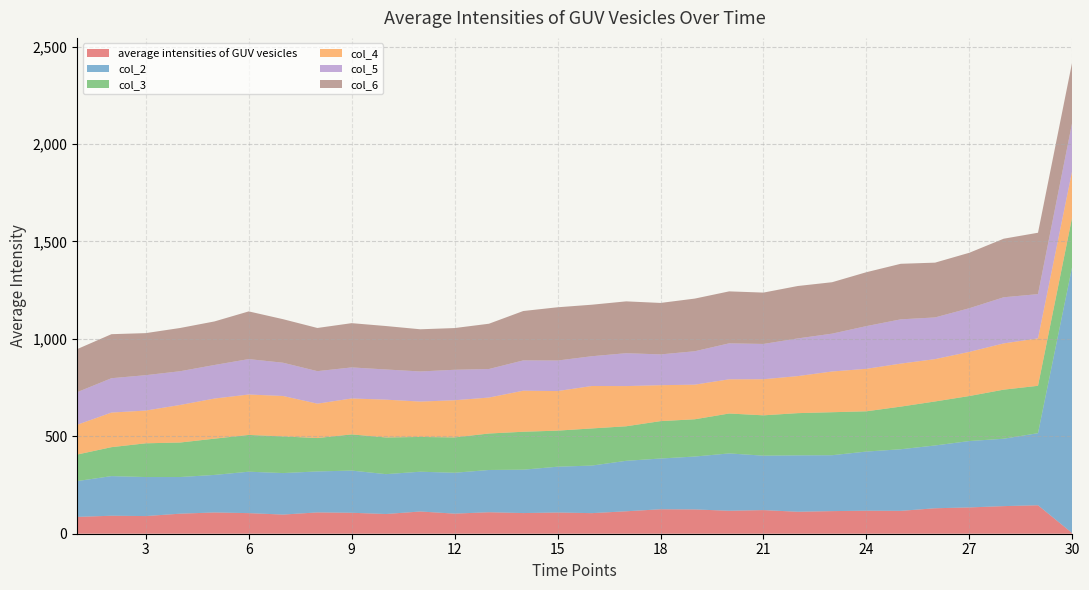

Reading left to right, transcribe all the data shown in this chart.

average intensities of GUV vesicles: 86.3	92.3	90.6	102.9	109.1	105.7	98.2	109.4	107.5	101.1	114.0	103.1	110.3	106.0	108.8	105.6	115.1	125.5	124.6	117.8	121.2	112.7	116.0	118.1	117.3	130.6	134.9	141.6	146.1	2.7
col_2: 183.9	203.4	200.3	188.1	192.7	212.7	213.0	210.4	216.5	204.6	204.2	209.8	216.9	222.7	235.1	244.2	259.1	260.5	271.5	294.3	279.4	289.6	287.0	303.7	316.2	322.3	340.7	345.9	370.0	1371.3
col_3: 136.1	148.5	173.2	177.1	186.1	188.7	188.2	171.3	185.7	188.3	178.4	181.4	187.1	194.7	185.1	190.6	177.2	191.9	191.2	204.9	207.0	216.6	220.6	206.6	218.8	225.9	231.1	251.8	243.1	254.6
col_4: 152.8	177.5	168.0	192.7	205.8	207.5	207.5	176.5	184.4	194.0	181.6	190.7	184.5	210.6	203.1	217.8	206.3	184.4	177.6	175.5	185.2	190.1	209.1	218.0	220.7	217.2	226.6	237.3	243.4	237.9
col_5: 167.3	176.3	181.6	173.1	172.2	181.7	170.6	166.8	159.3	154.9	154.5	156.3	146.5	155.5	156.7	152.8	168.8	158.0	171.4	184.6	181.1	193.3	194.2	219.2	227.2	214.0	224.0	236.8	227.1	247.0
col_6: 221.1	226.0	215.9	221.9	223.6	244.8	223.5	221.6	227.2	223.0	216.5	214.1	232.4	253.5	273.4	264.4	266.0	264.1	270.3	266.7	263.6	269.0	264.0	276.7	285.1	281.2	284.7	300.6	315.0	310.0